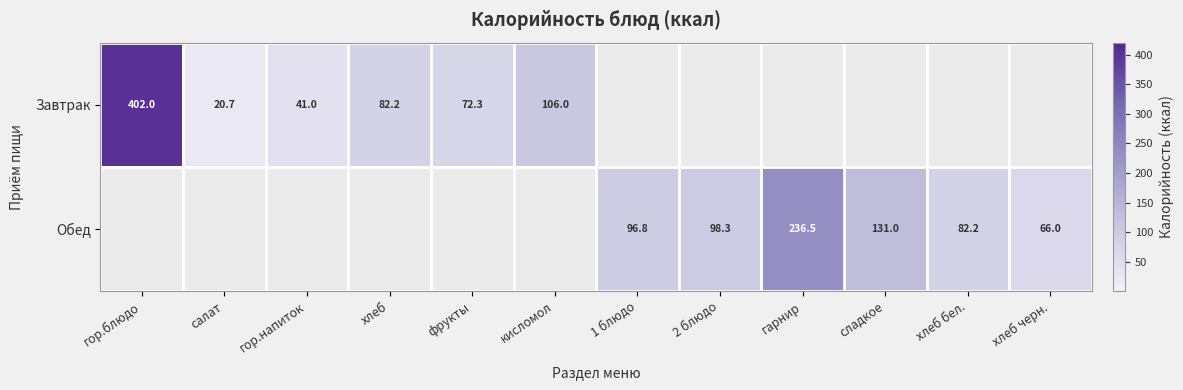

At which category does the chart reach its minimum across all series?

салат